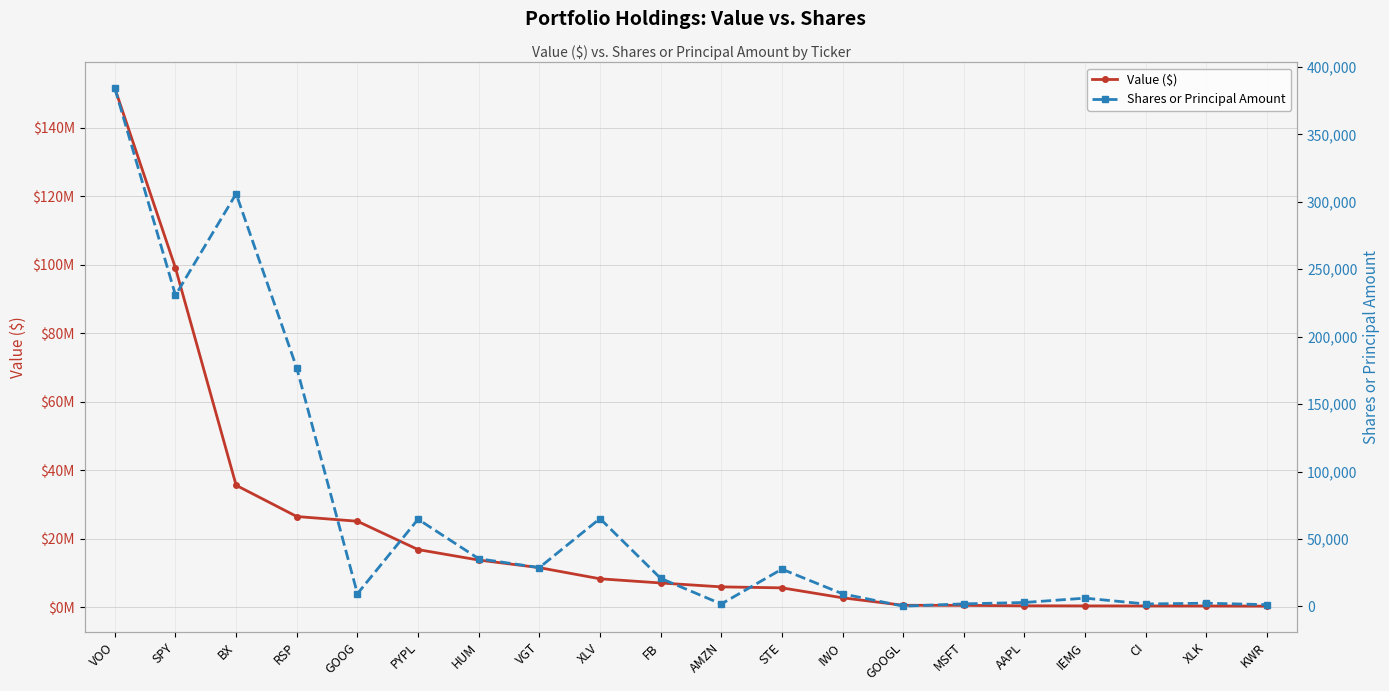

True or false: Value ($) and Shares or Principal Amount cross at least once.

False